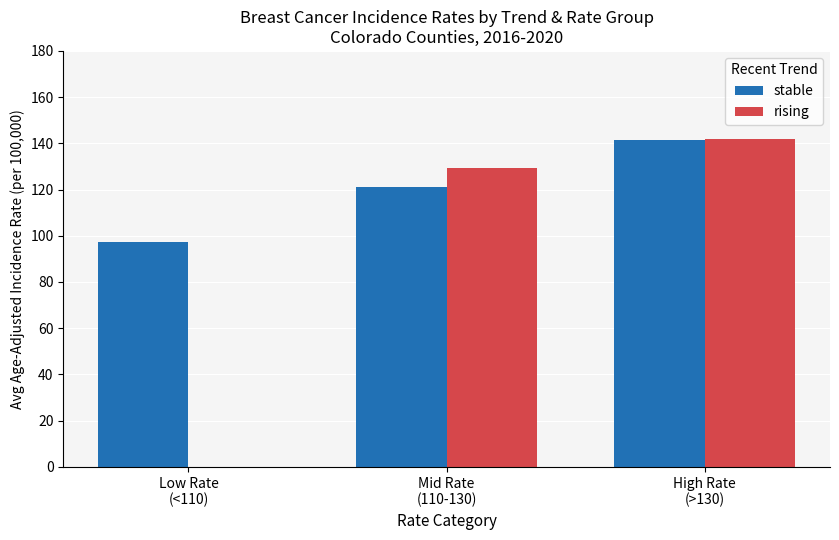

Which series has the largest total across all categories?

stable